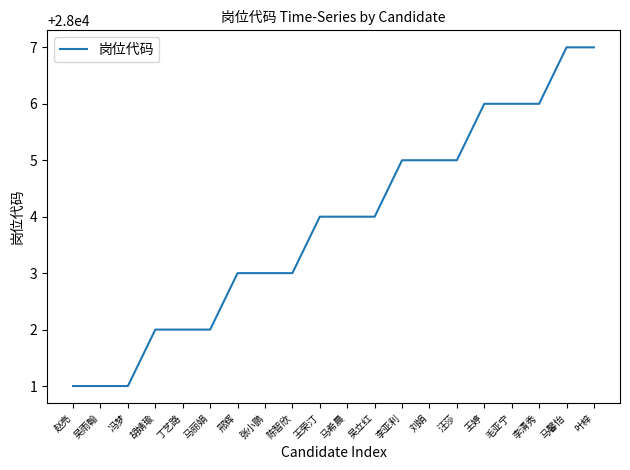

The value at 胡婧瑜 is 28002. True or false?

True